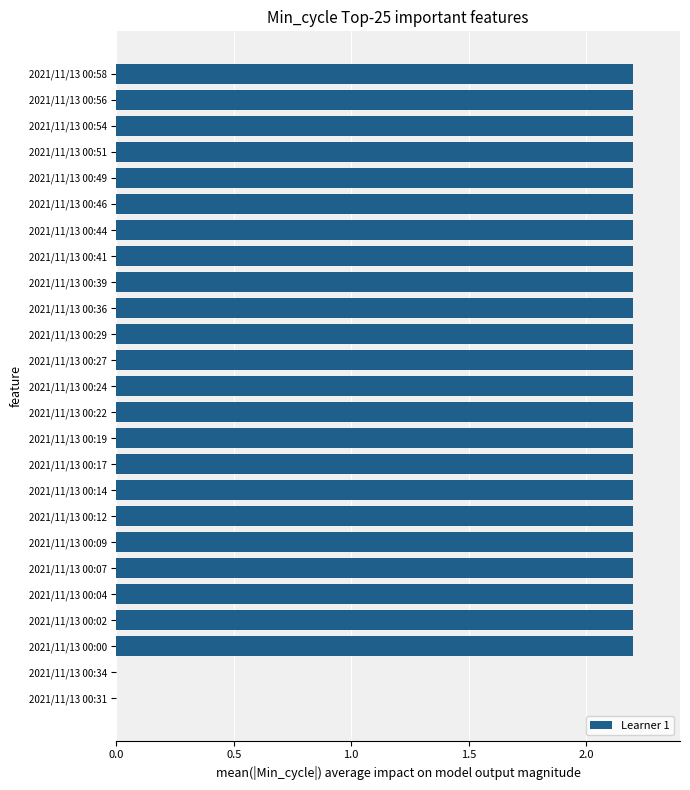

True or false: the data shows 2.2 at 2021/11/13 00:17.

True